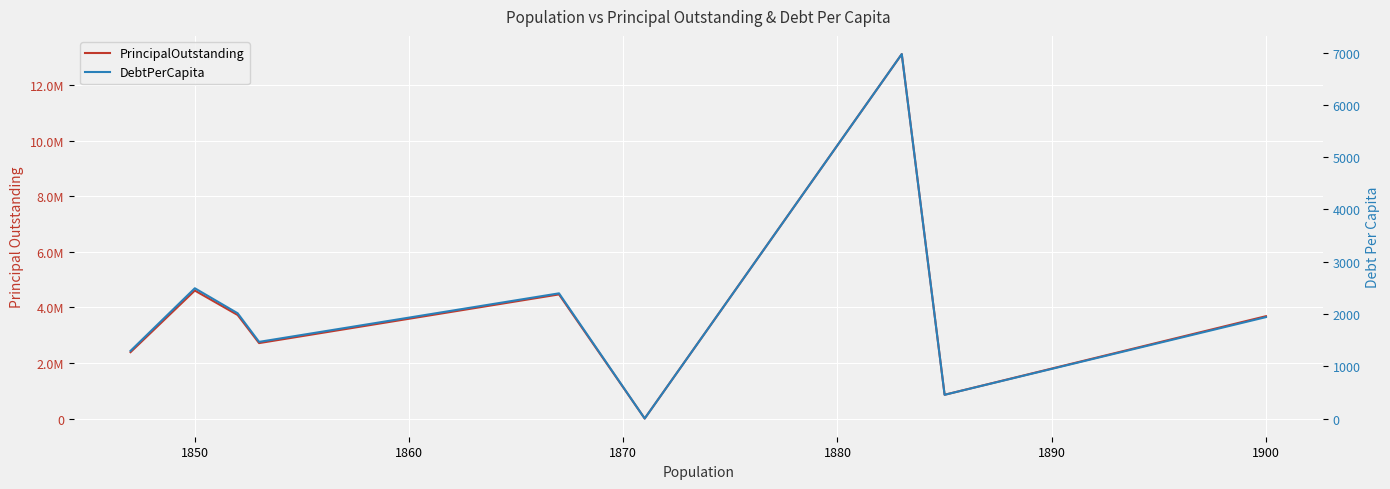

Is the value of PrincipalOutstanding at 1870 greater than the value of DebtPerCapita at 1850?

Yes